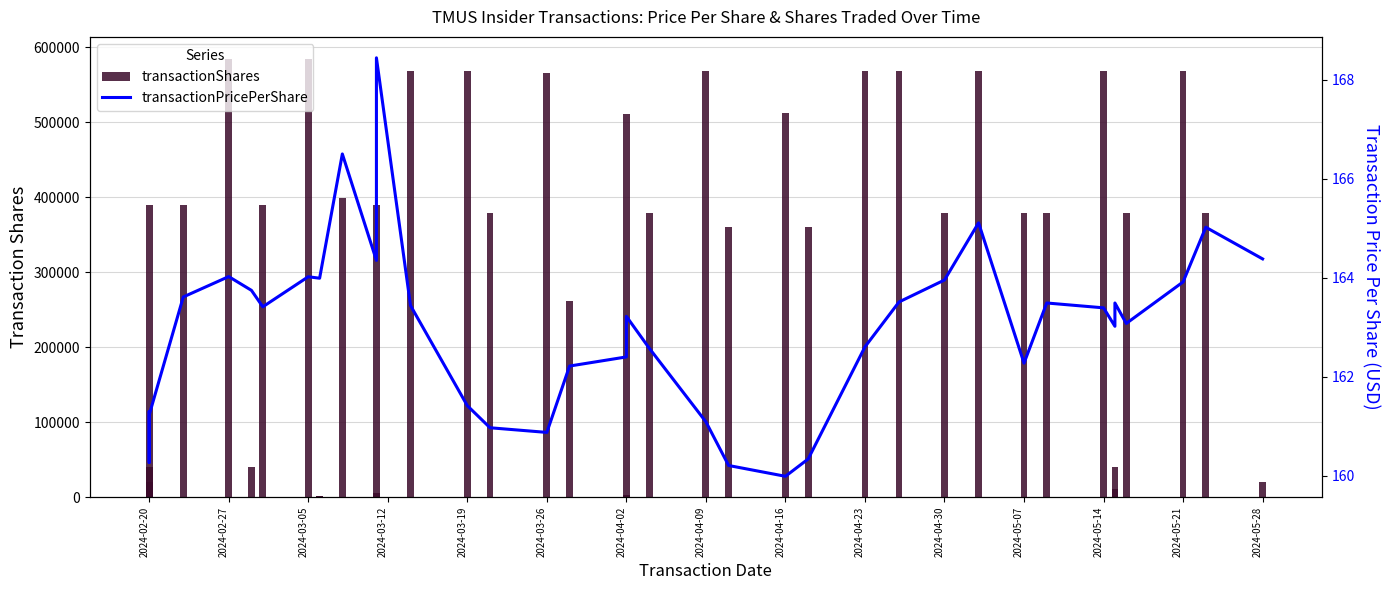

What is the greatest value displayed?

584730.0